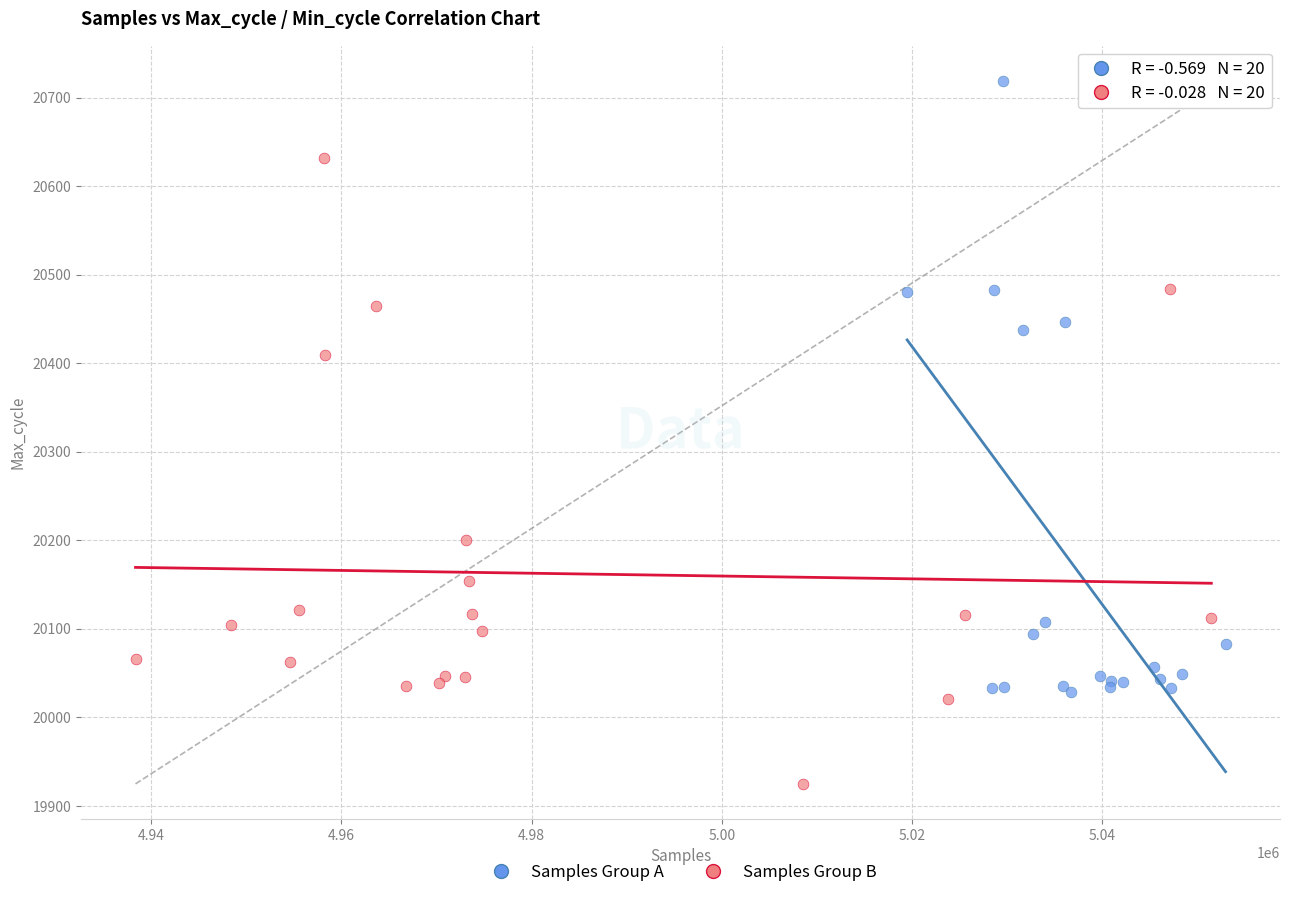

Which series has the largest Y range (max minus min)?

Samples Group B